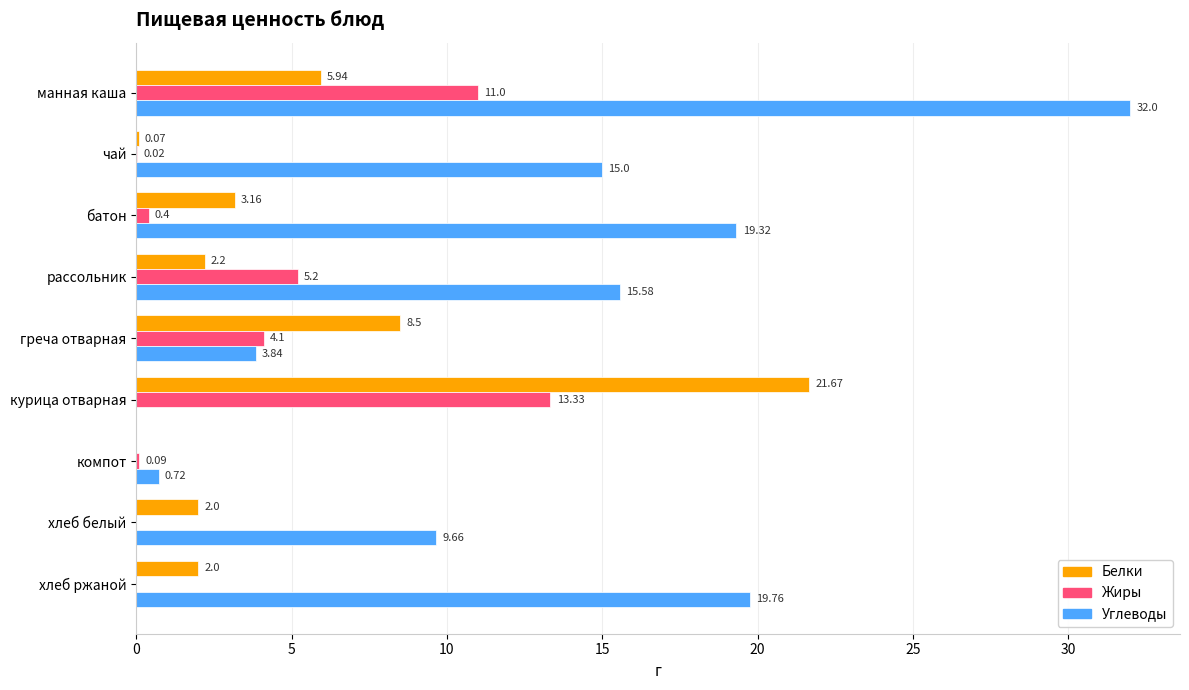

What is the sum of the Белки values at хлеб ржаной and хлеб белый?

4.0